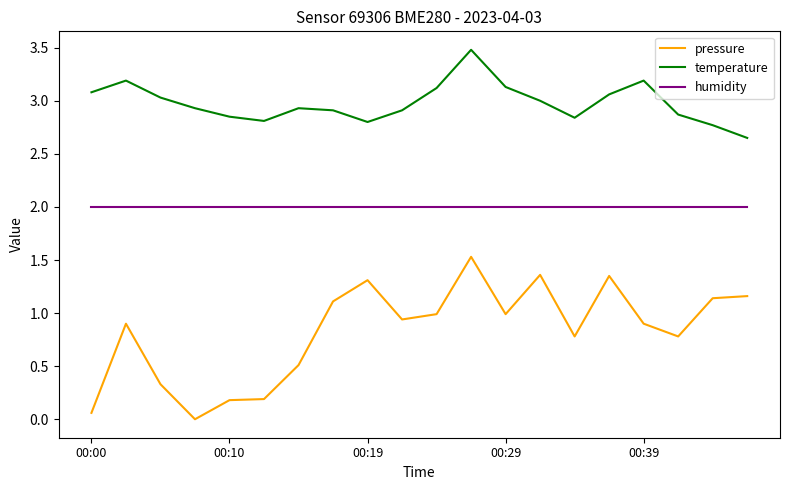

Which series has the largest total across all categories?

temperature